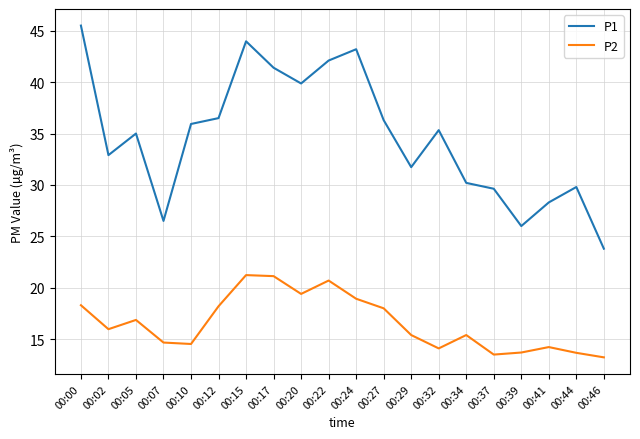

True or false: P1 and P2 intersect in this chart.

False